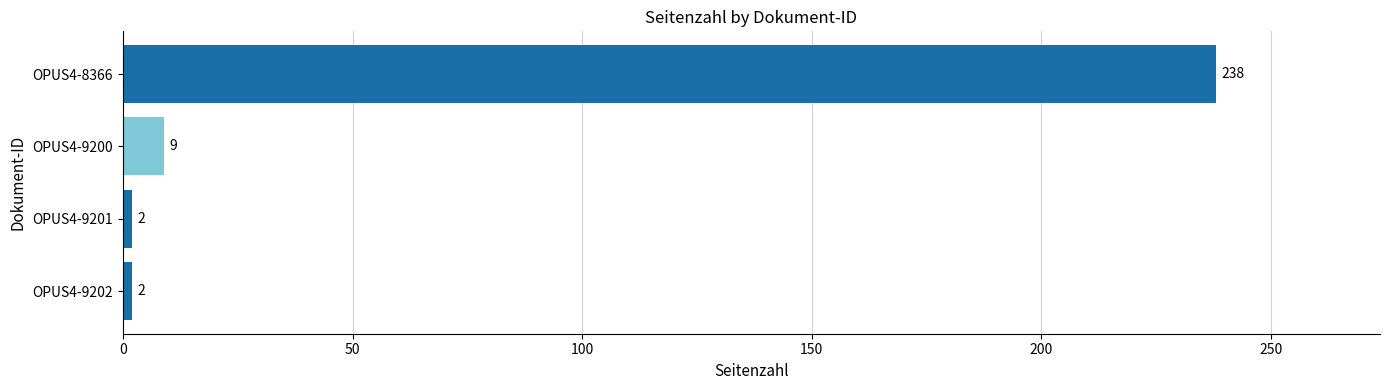

What is the average value?

63